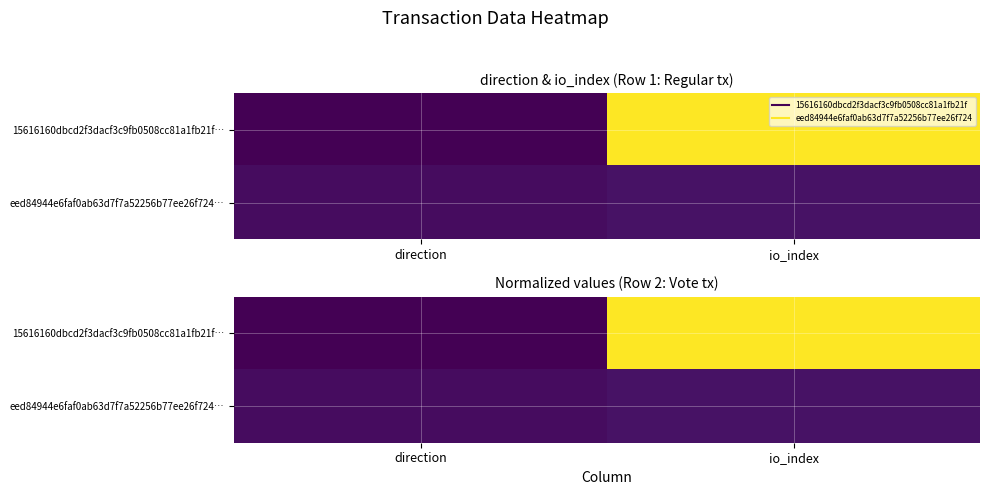

Is the value of eed84944e6faf0ab63d7f7a52256b77ee26f724… at io_index greater than the value of 15616160dbcd2f3dacf3c9fb0508cc81a1fb21f… at io_index?

No